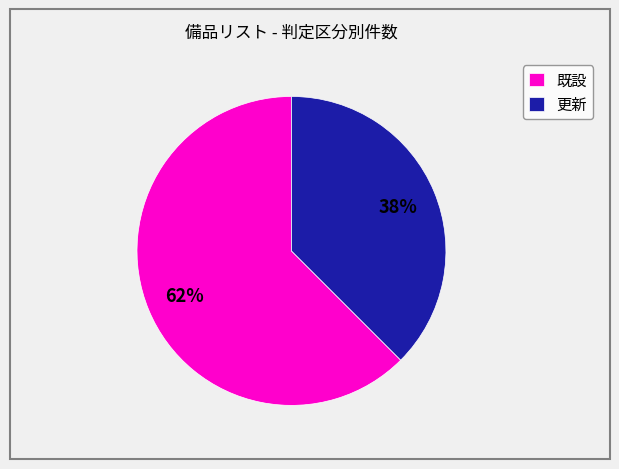

How many slices are in this pie chart?

2